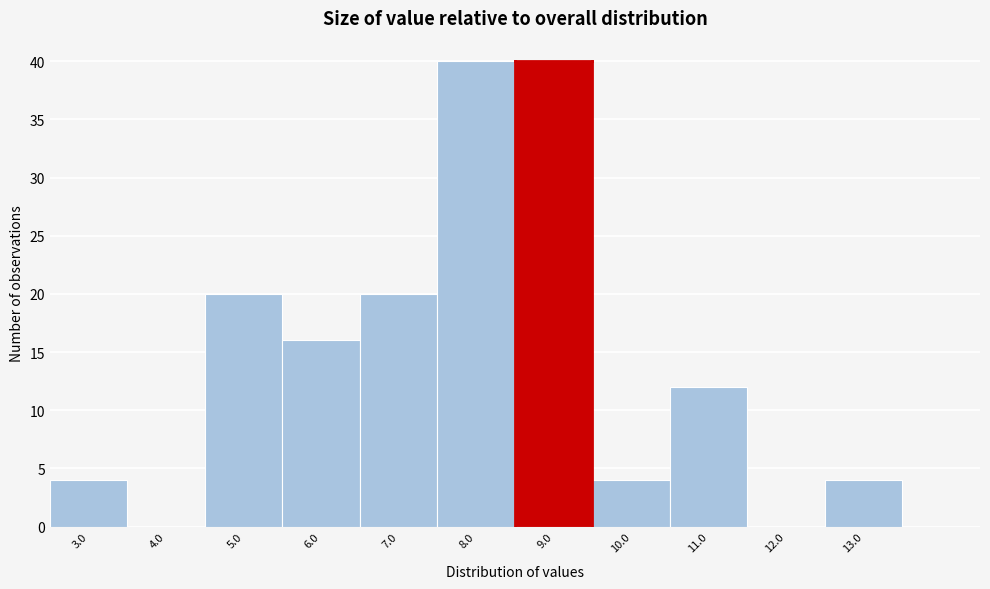

Reading left to right, extract all data points from this chart.

3.0=4	4.0=0	5.0=20	6.0=16	7.0=20	8.0=40	9.0=40	10.0=4	11.0=12	12.0=0	13.0=4